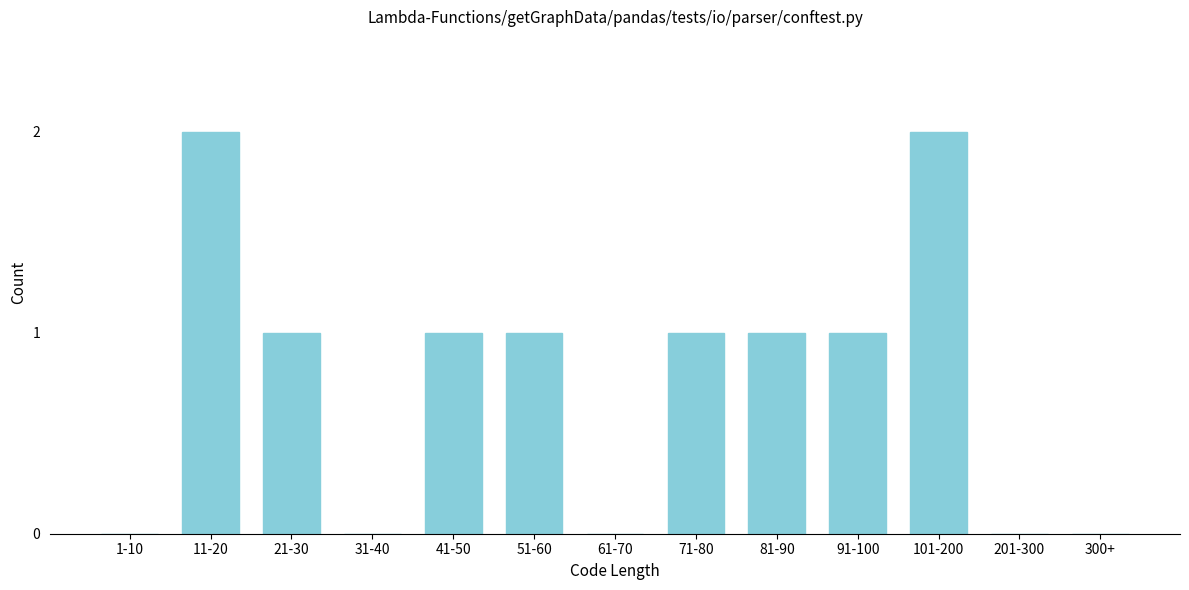

Reading right to left, extract all data points from this chart.

300+=0	201-300=0	101-200=2	91-100=1	81-90=1	71-80=1	61-70=0	51-60=1	41-50=1	31-40=0	21-30=1	11-20=2	1-10=0